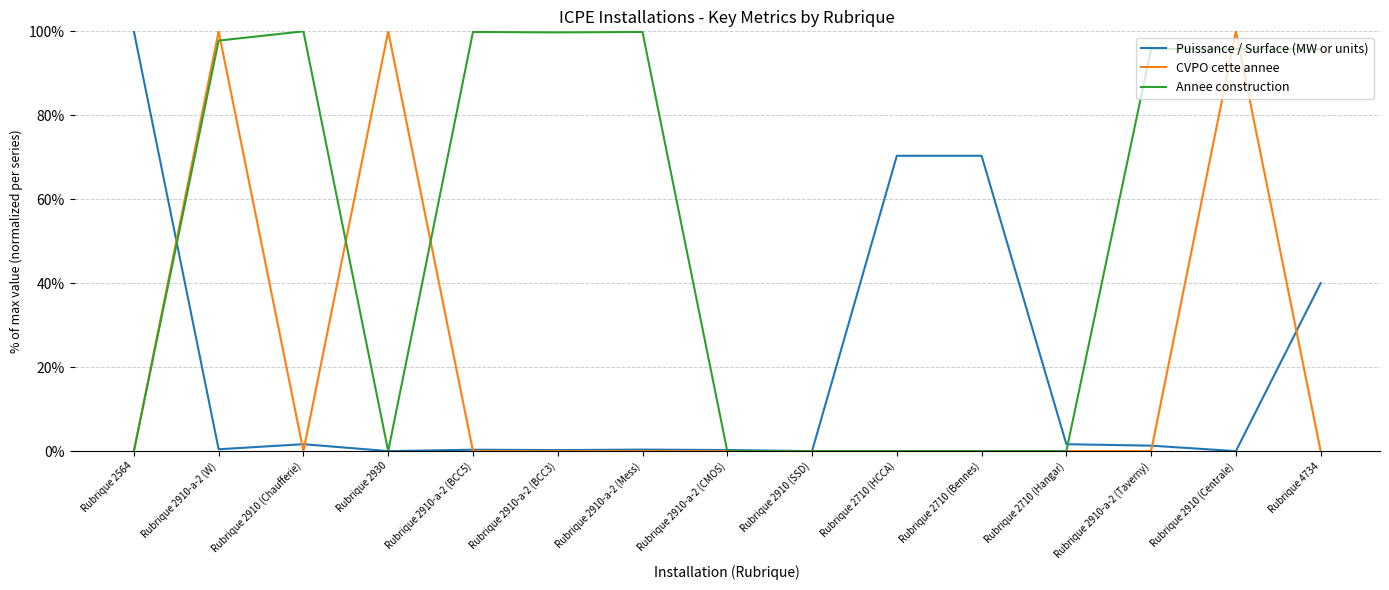

What is the label of the 9th point from the left?

Rubrique 2910 (SSD)